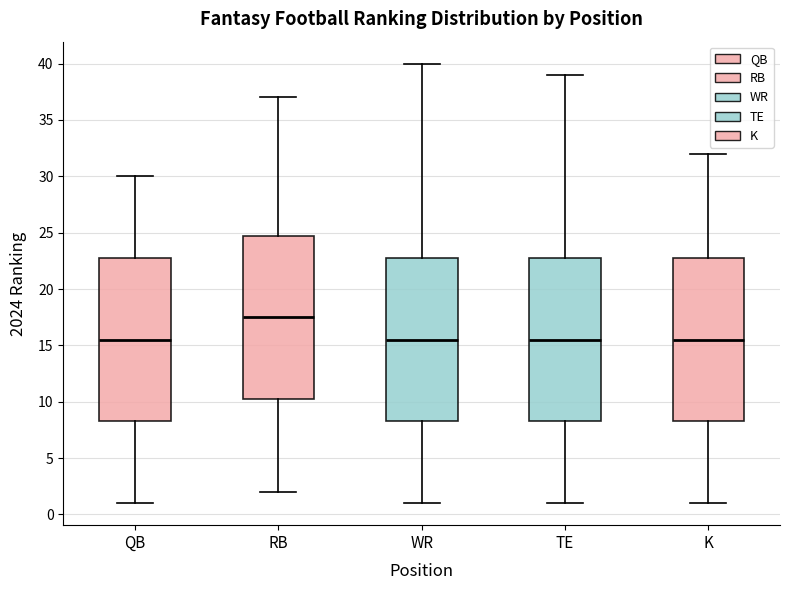

Reading left to right, transcribe this box plot: for each box, give where its median line is, the range the box spans, and where its two whiskers end, as read against the y-axis. The values are not printed on the chart, so give them approximately, as read against the axis.

QB: median 15.5, box 8.5 to 23.0, whiskers 1.0 to 30.0
RB: median 17.5, box 10.5 to 25.0, whiskers 2.0 to 37.0
WR: median 15.5, box 8.5 to 23.0, whiskers 1.0 to 40.0
TE: median 15.5, box 8.5 to 23.0, whiskers 1.0 to 39.0
K: median 15.5, box 8.5 to 23.0, whiskers 1.0 to 32.0